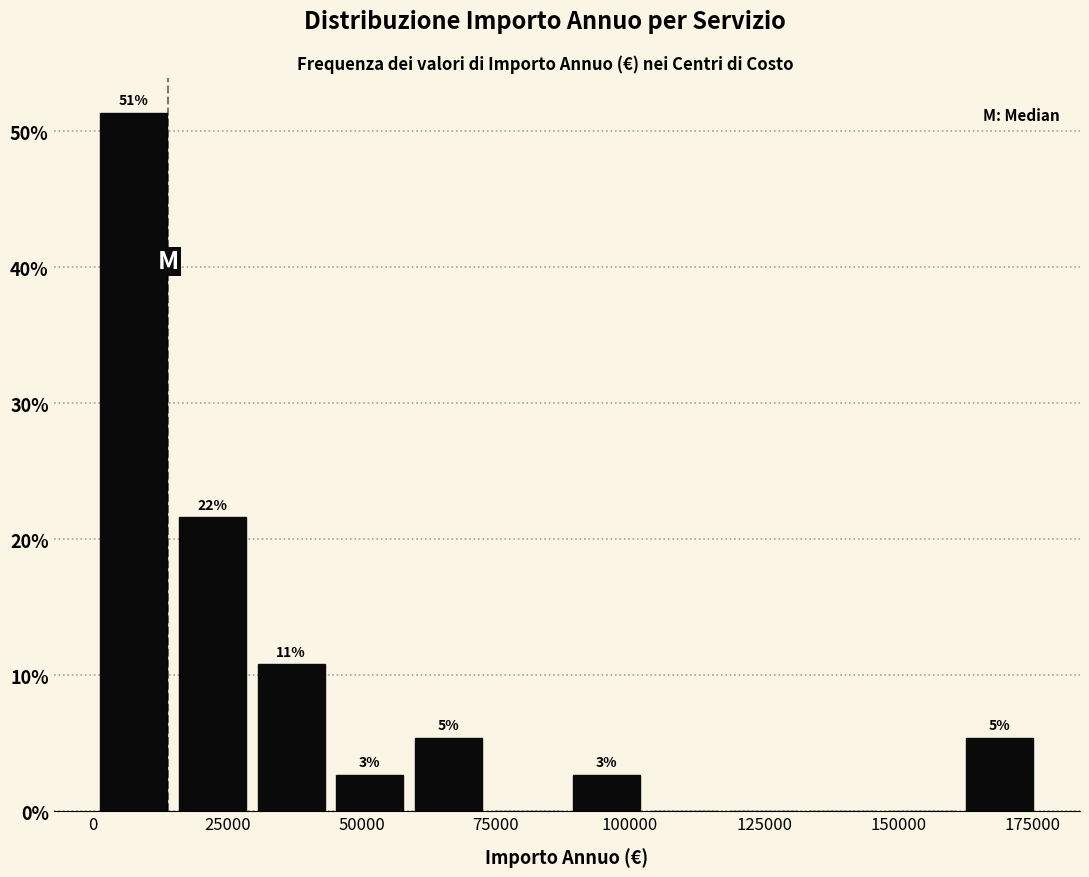

Around what value on the x-axis is the tallest bar? Give the approximate position of its centre, as read against the axis.

10000